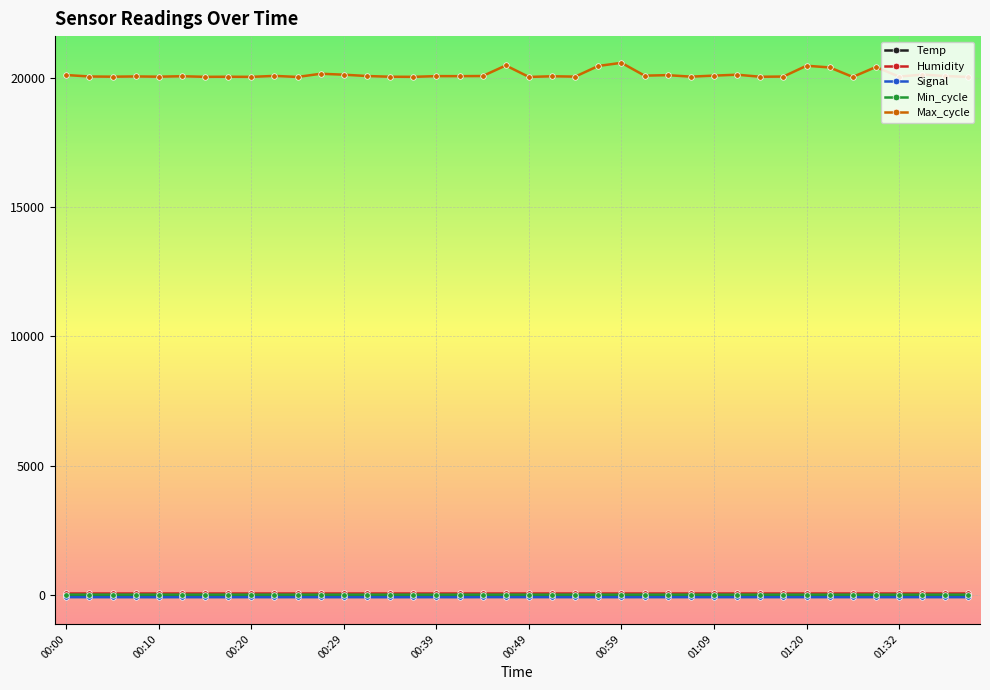

True or false: Max_cycle and Humidity intersect in this chart.

False